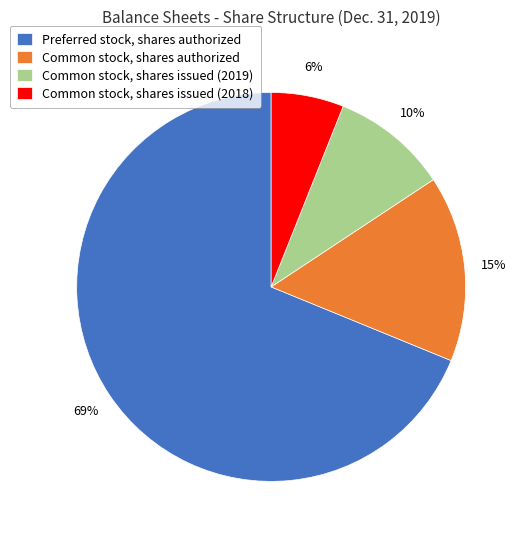

Between Preferred stock, shares authorized and Common stock, shares issued (2019), which is larger?

Preferred stock, shares authorized